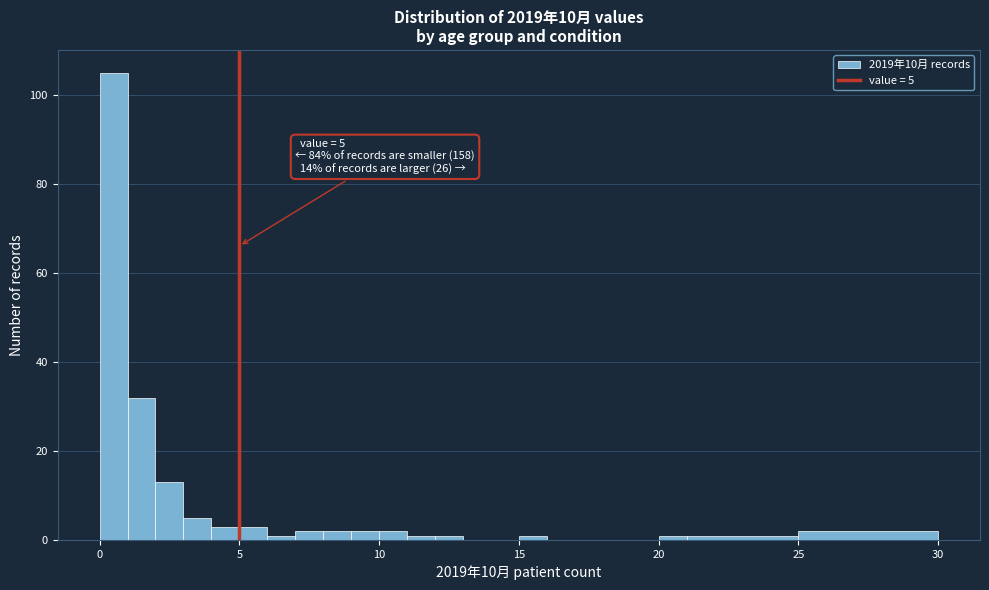

Around what value on the x-axis is the tallest bar? Give the approximate position of its centre, as read against the axis.

0.5